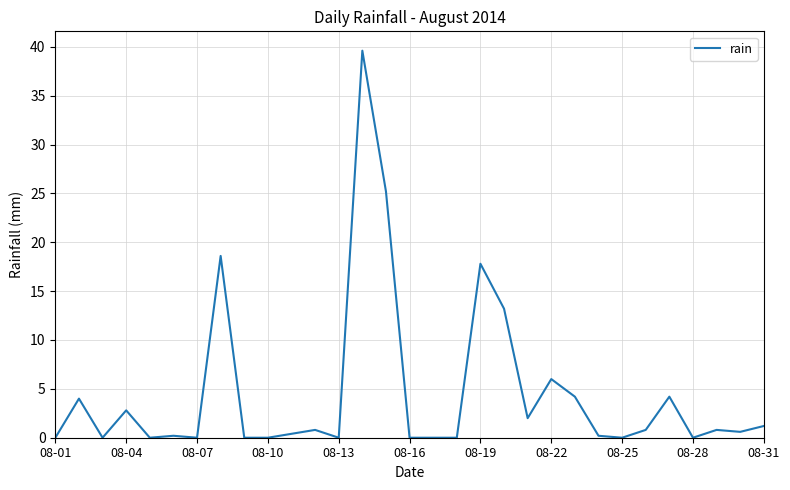

What is the greatest value displayed?

39.6